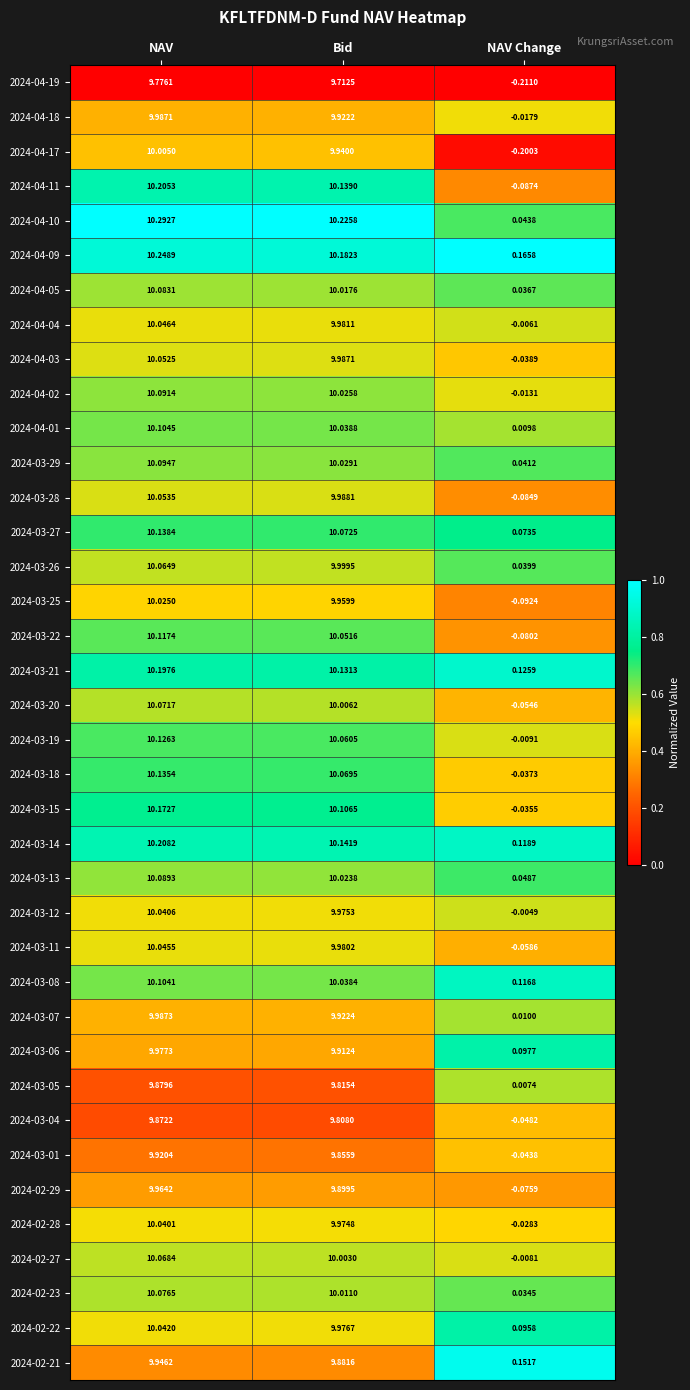

Is the value of 2024-03-22 at NAV greater than the value of 2024-04-04 at NAV Change?

Yes